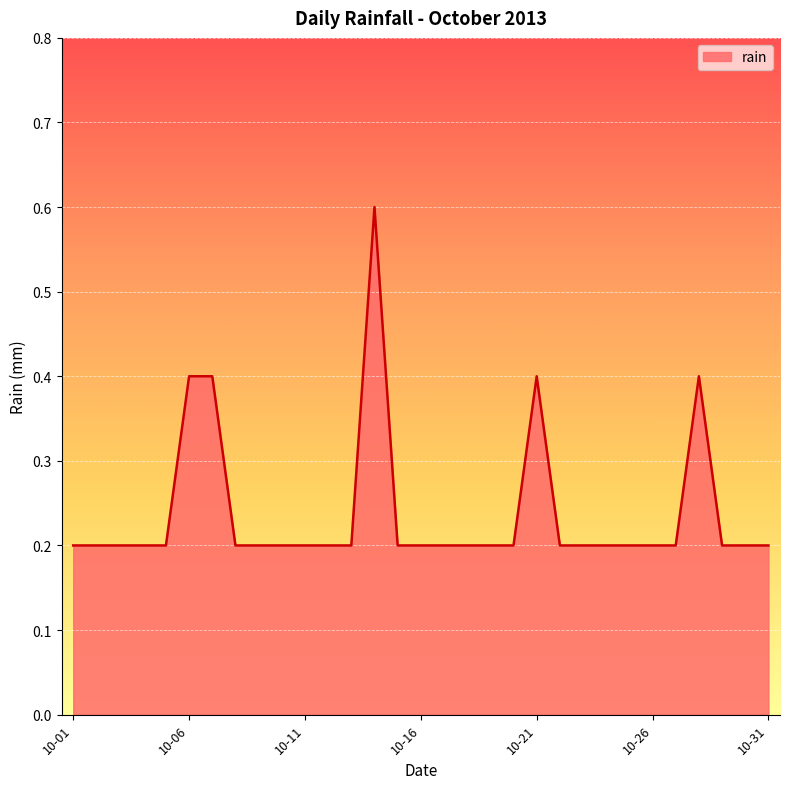

What is the greatest value displayed?

0.6